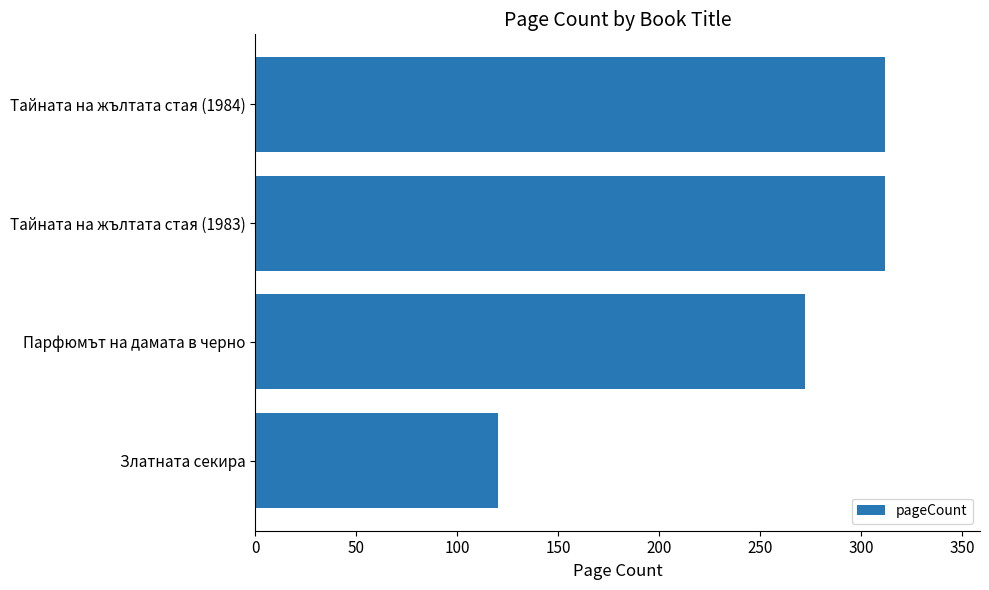

What is the average value?

254